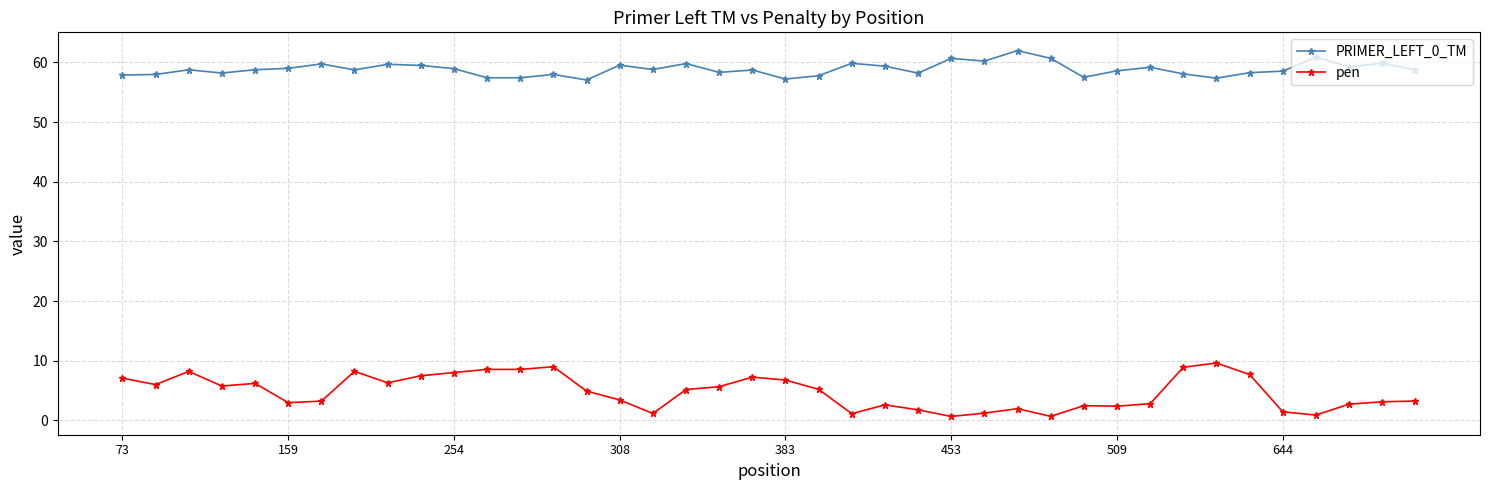

List the series in order of their overall mean, lowest first.

pen, PRIMER_LEFT_0_TM